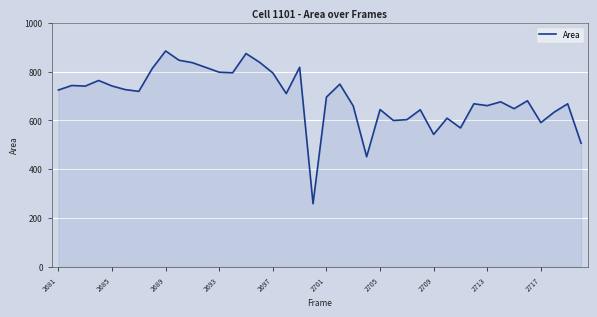

What is the greatest value displayed?

884.5